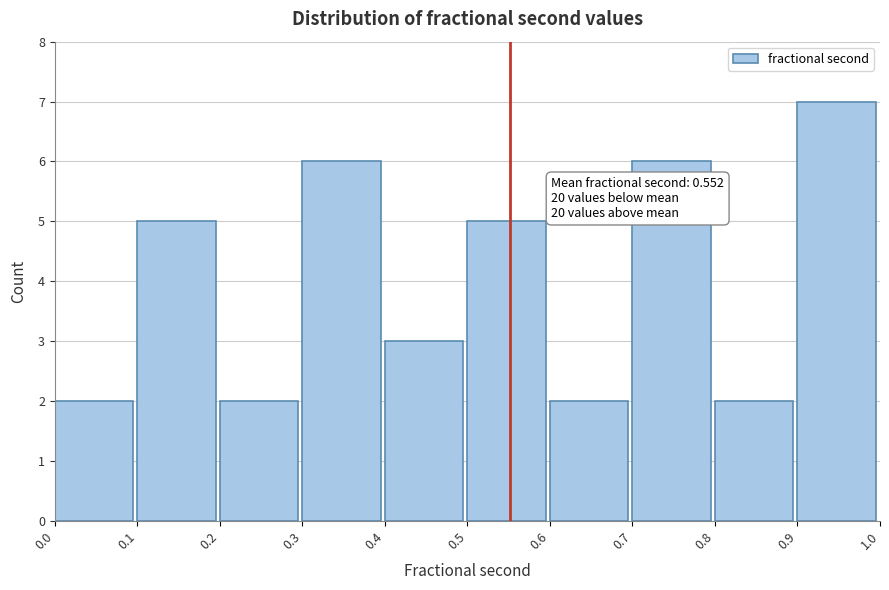

Over which range of the x-axis is the bar tallest?

0.9 to 1.0